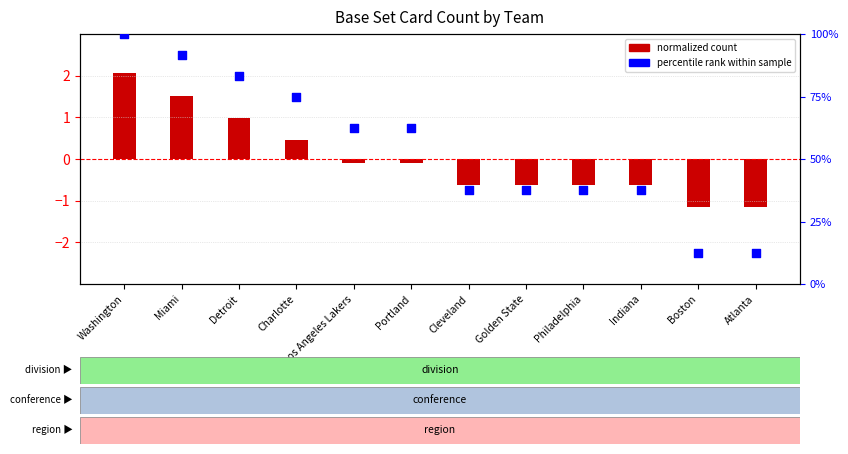

What is the total value across all series at Miami?

93.2